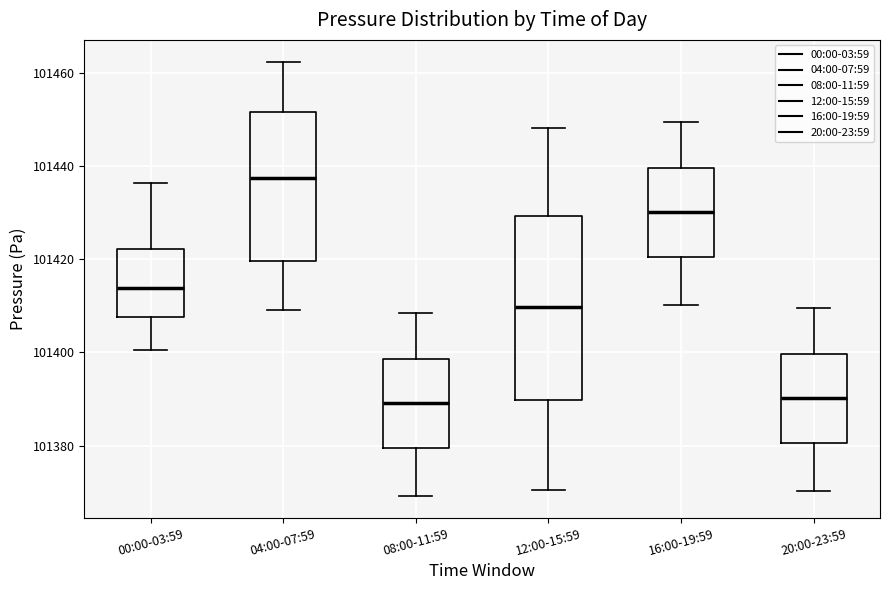

Reading left to right, transcribe this box plot: for each box, give where its median line is, the range the box spans, and where its two whiskers end, as read against the y-axis. The values are not printed on the chart, so give them approximately, as read against the axis.

00:00-03:59: median 101414, box 101408 to 101422, whiskers 101400 to 101436
04:00-07:59: median 101438, box 101420 to 101452, whiskers 101410 to 101462
08:00-11:59: median 101390, box 101380 to 101398, whiskers 101370 to 101408
12:00-15:59: median 101410, box 101390 to 101430, whiskers 101370 to 101448
16:00-19:59: median 101430, box 101420 to 101440, whiskers 101410 to 101450
20:00-23:59: median 101390, box 101380 to 101400, whiskers 101370 to 101410